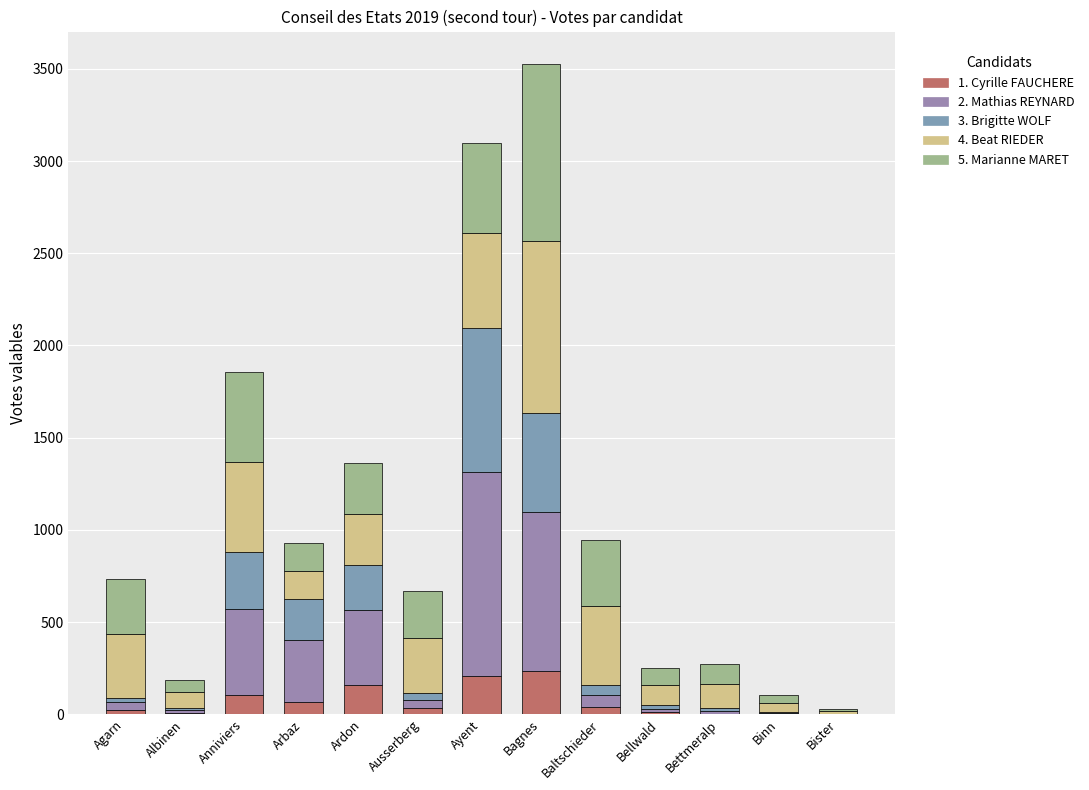

Does the chart contain stacked bars?

Yes